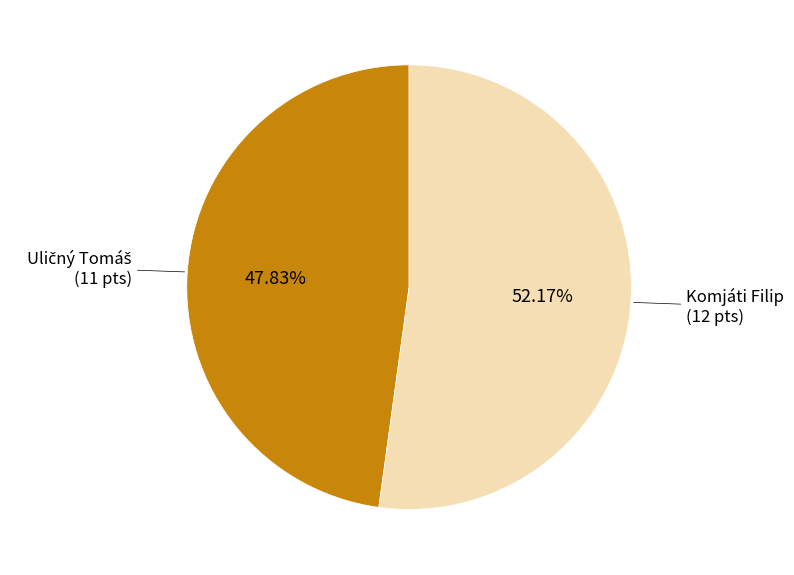

Is there any slice that represents more than half of the pie?

Yes